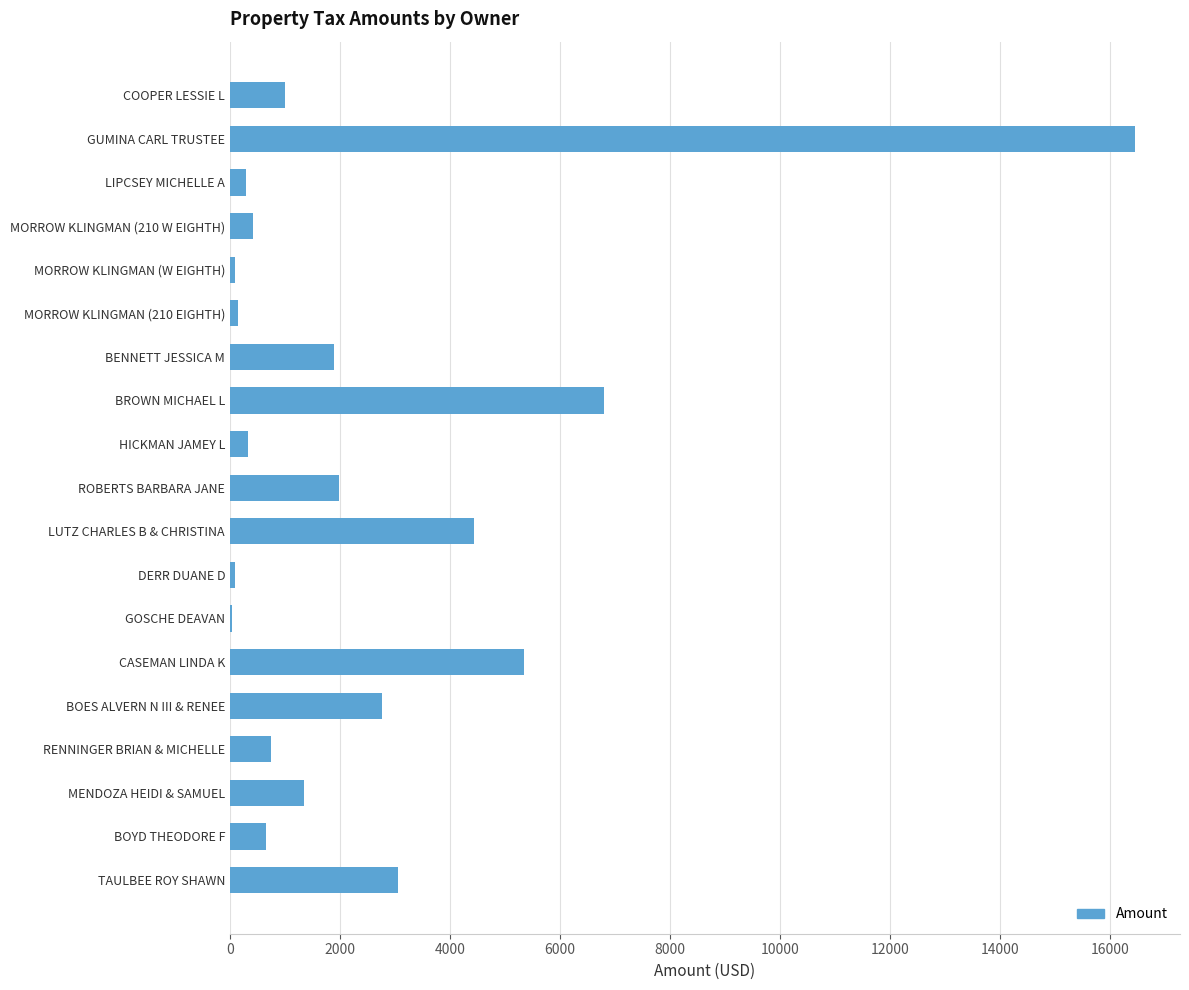

At which category does the chart reach its peak across all series?

GUMINA CARL TRUSTEE